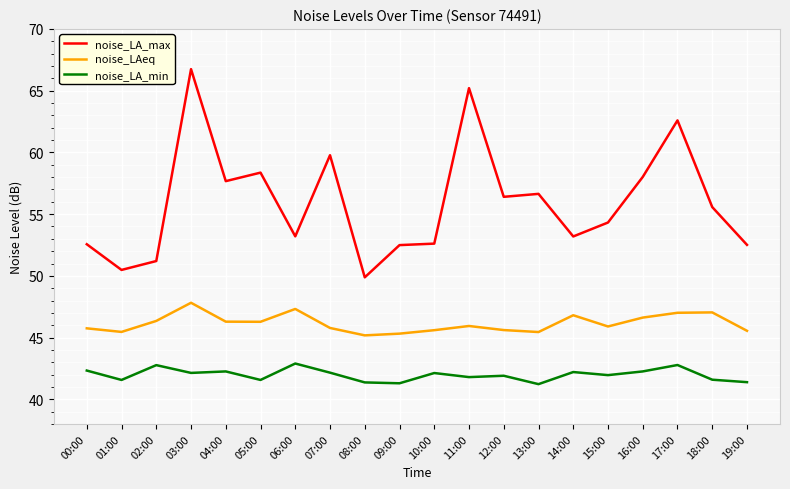

What is the total value across all series at 01:00?

137.5